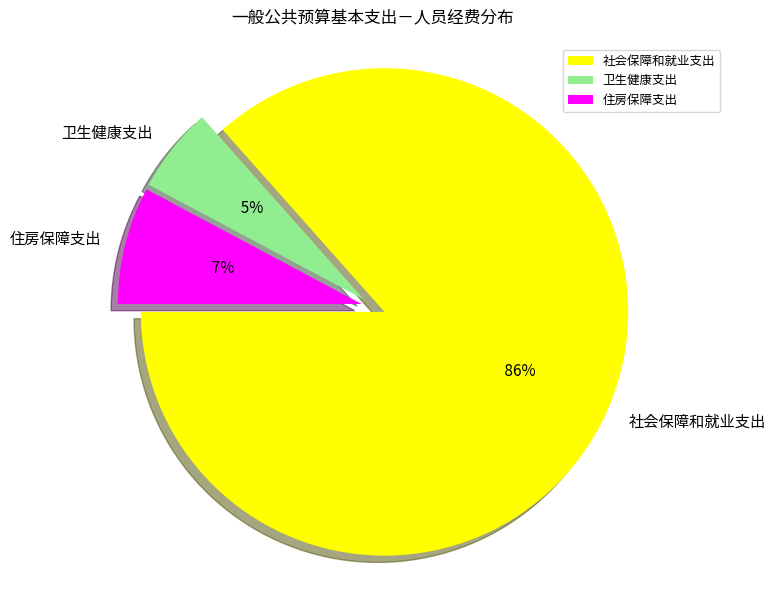

Between 卫生健康支出 and 社会保障和就业支出, which is larger?

社会保障和就业支出